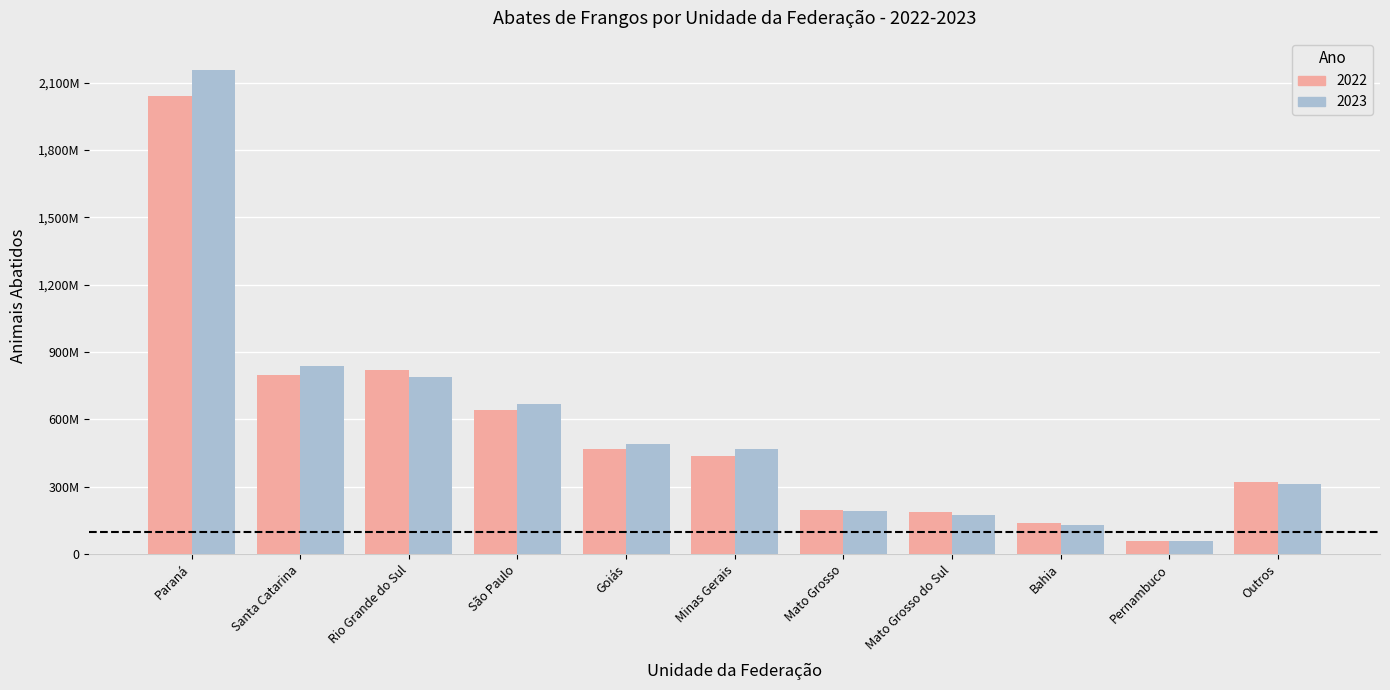

What are all the series names shown in the legend?

2022, 2023